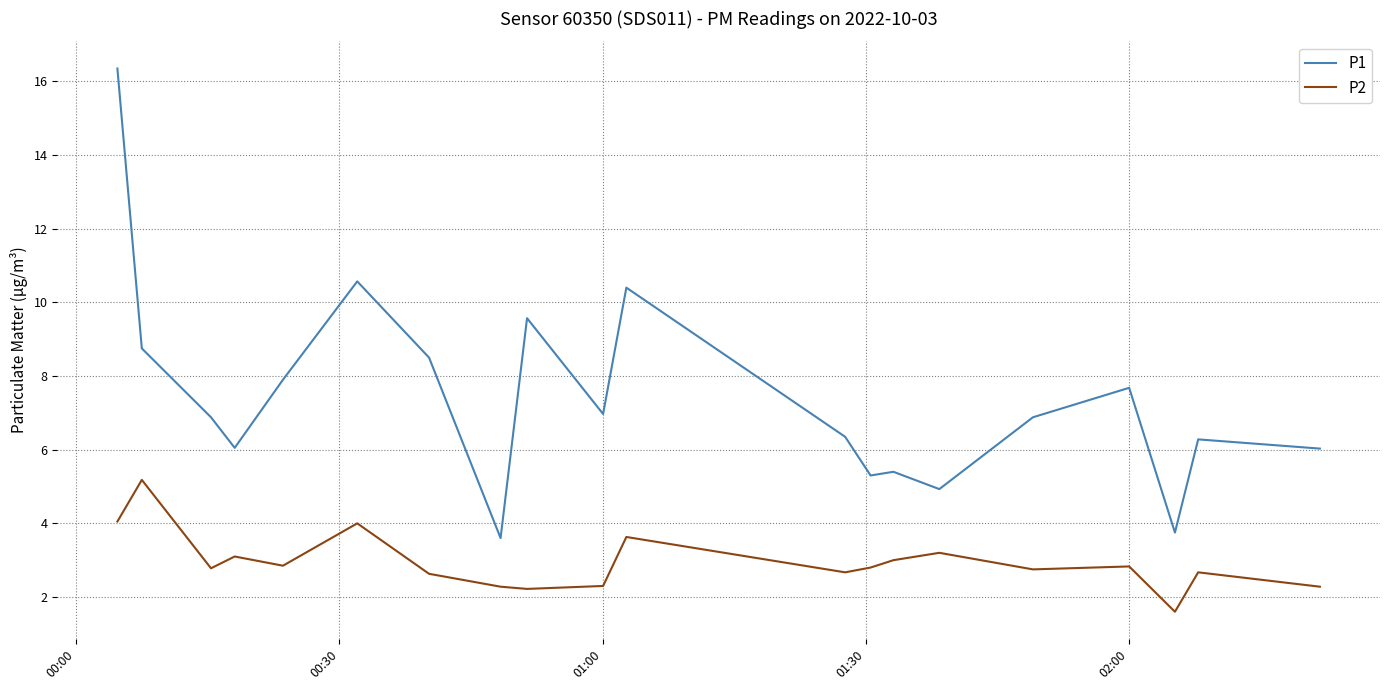

How many lines are shown in the chart?

2